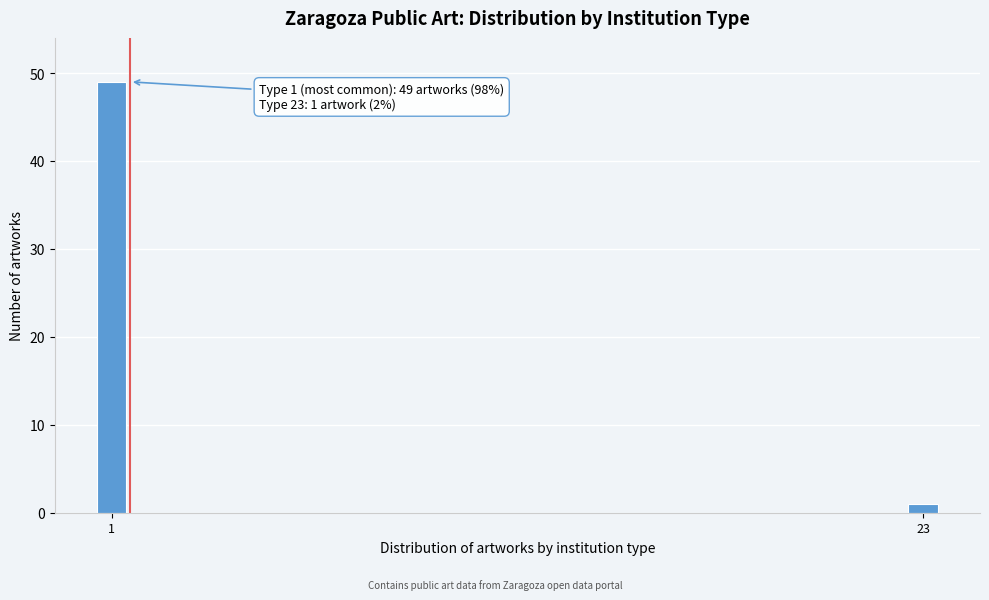

Reading left to right, list all the values displayed in this chart.

1=49	23=1